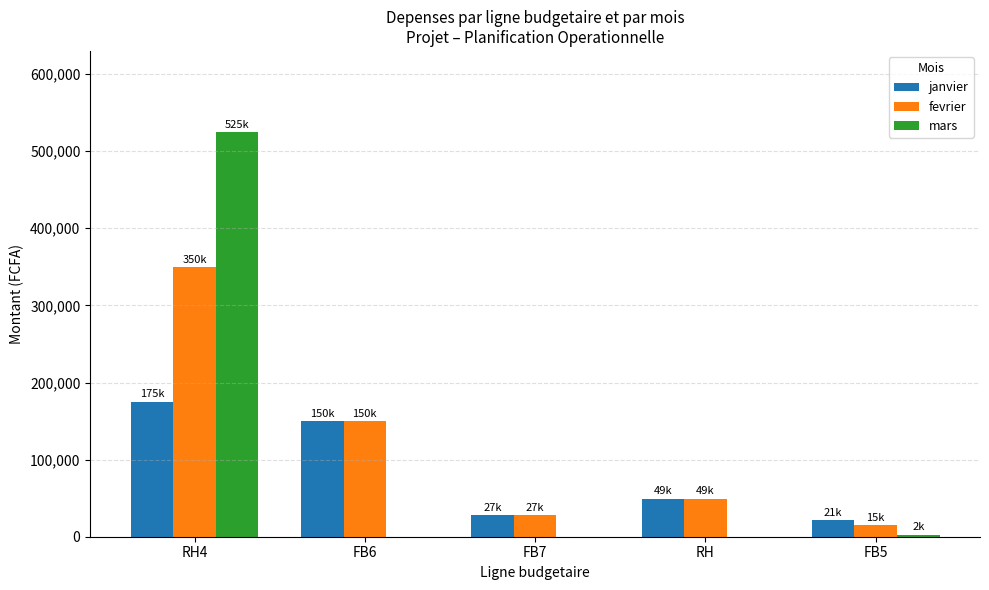

Which category has the highest value in the mars series?

RH4